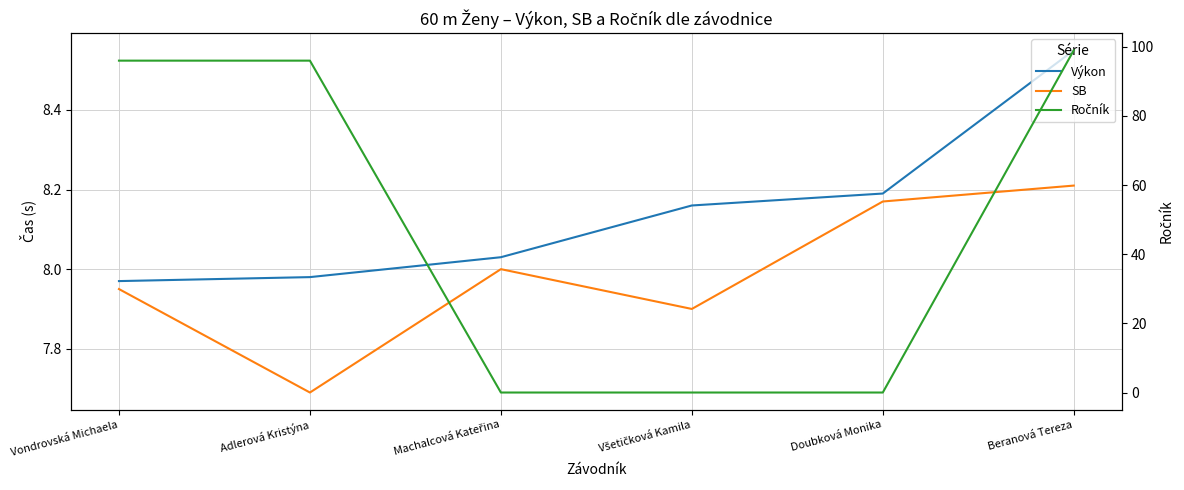

What is the sum of all Výkon values?

48.9